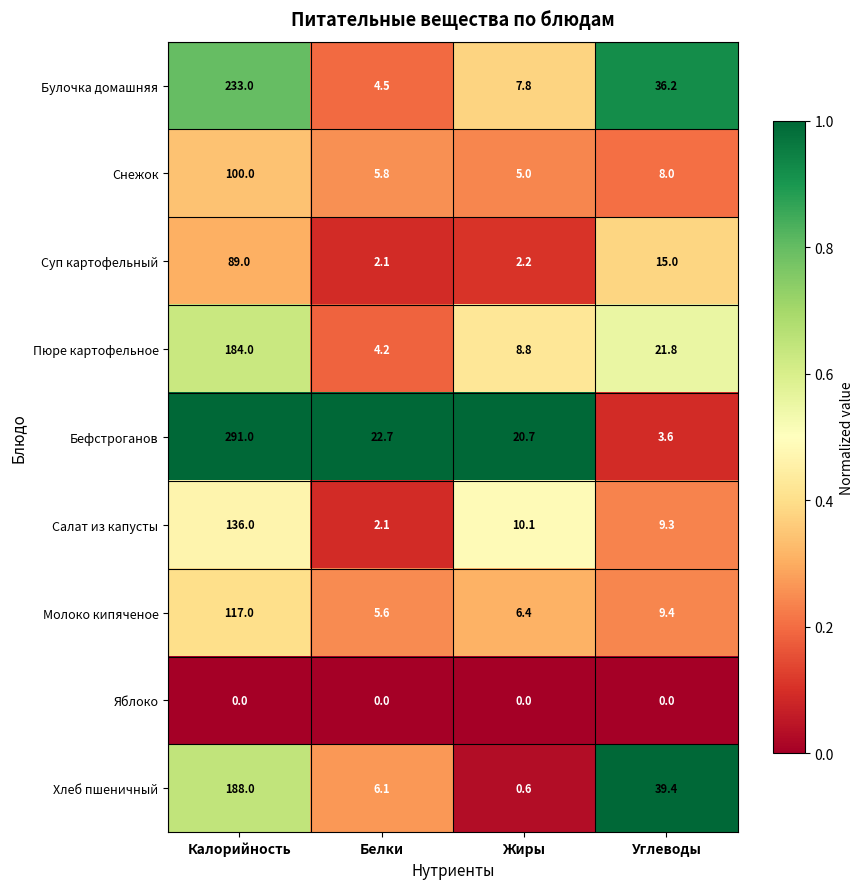

What is the total value across all series at Жиры?

61.6